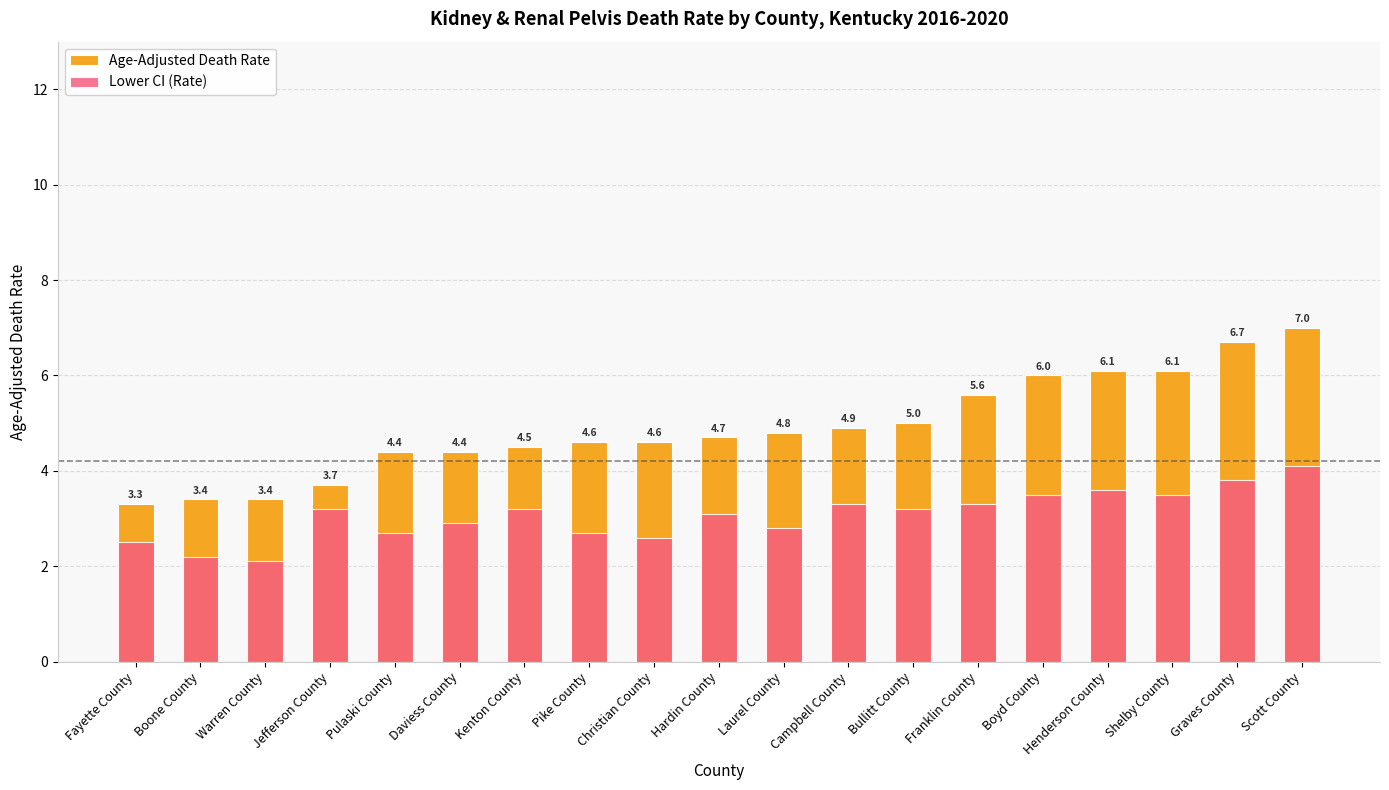

What is the minimum value for Lower CI?

2.1